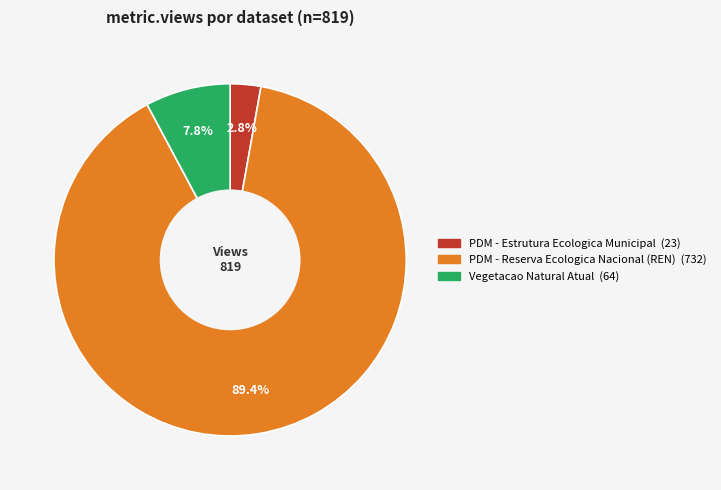

What is the ratio of the value at PDM - Estrutura Ecologica Municipal to the value at Vegetacao Natural Atual?

0.4